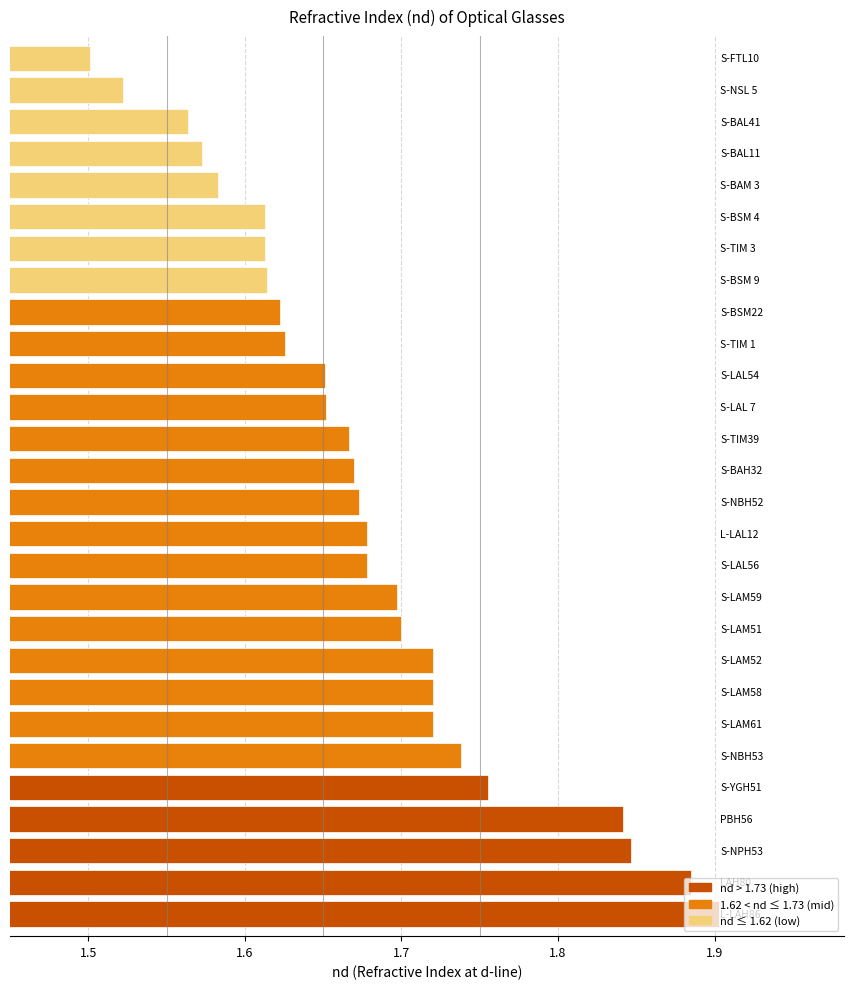

How many values are between 1 and 2?

28